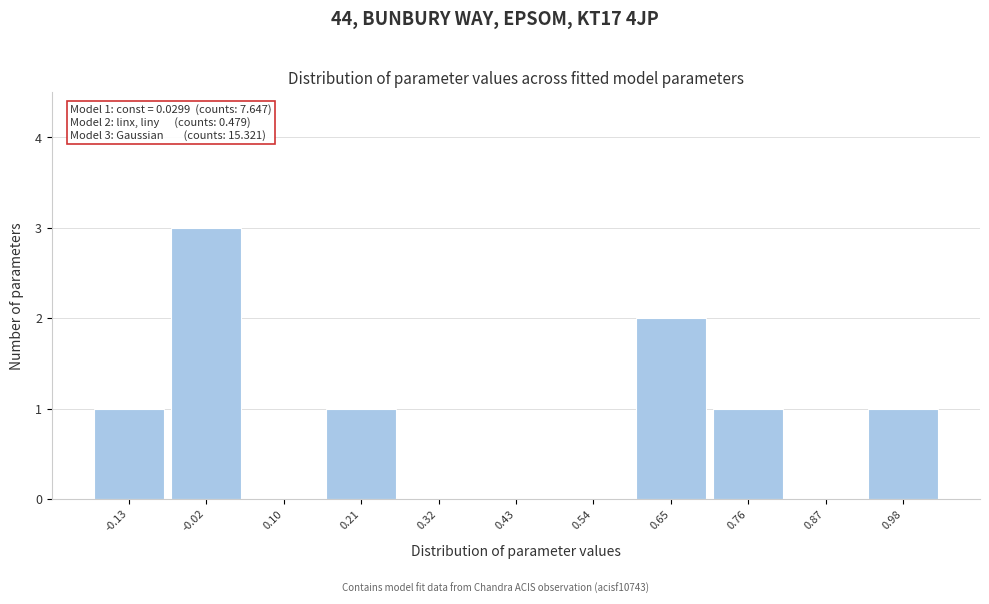

Reading right to left, extract all data points from this chart.

0.98=1	0.87=0	0.76=1	0.65=2	0.54=0	0.43=0	0.32=0	0.21=1	0.10=0	-0.02=3	-0.13=1